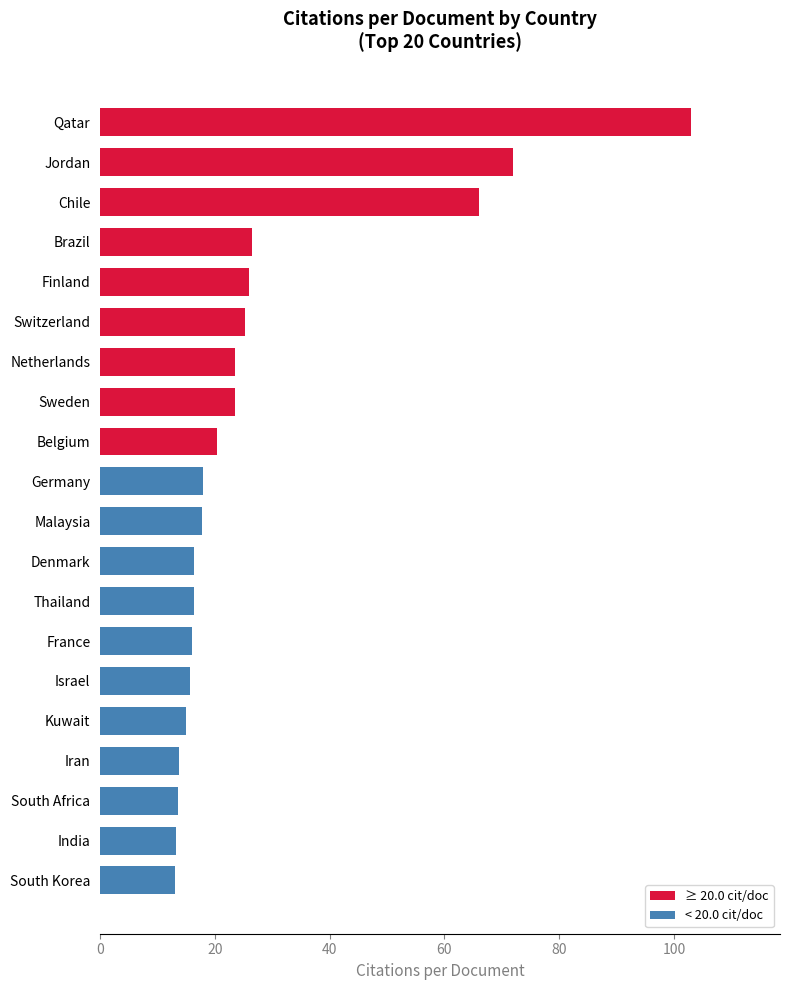

What is the sum of all values?

554.4